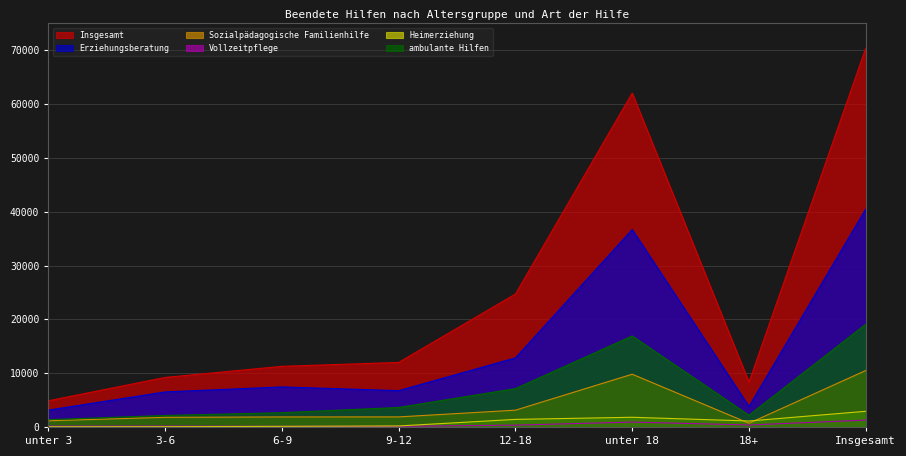

What is the value of the ambulante Hilfen point at the 3rd from the left?

2655